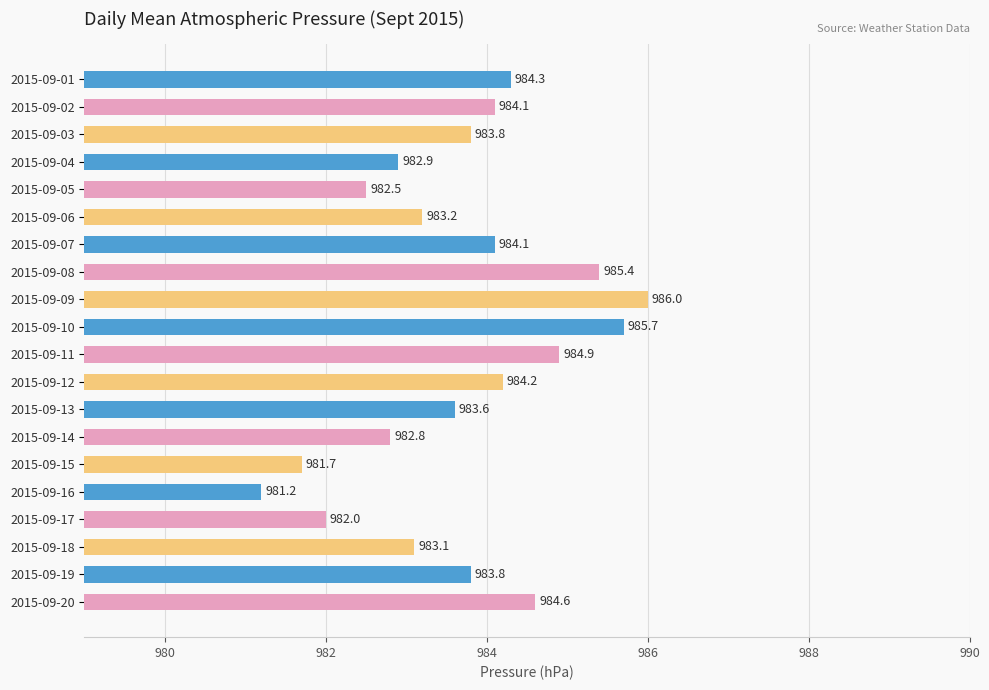

Reading top to bottom, what are all the values shown in this chart?

2015-09-01=984.3	2015-09-02=984.1	2015-09-03=983.8	2015-09-04=982.9	2015-09-05=982.5	2015-09-06=983.2	2015-09-07=984.1	2015-09-08=985.4	2015-09-09=986.0	2015-09-10=985.7	2015-09-11=984.9	2015-09-12=984.2	2015-09-13=983.6	2015-09-14=982.8	2015-09-15=981.7	2015-09-16=981.2	2015-09-17=982.0	2015-09-18=983.1	2015-09-19=983.8	2015-09-20=984.6